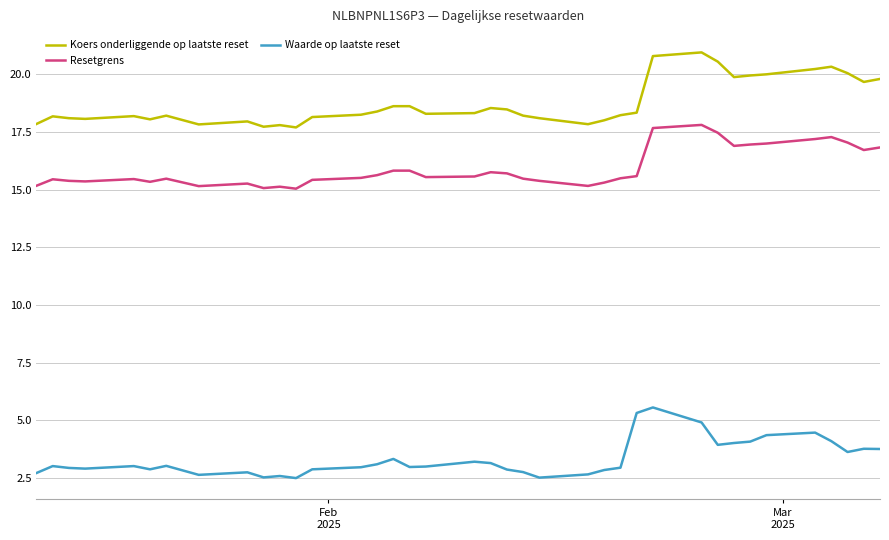

Rank the series by their maximum value, from lowest to highest.

Waarde op laatste reset, Resetgrens, Koers onderliggende op laatste reset